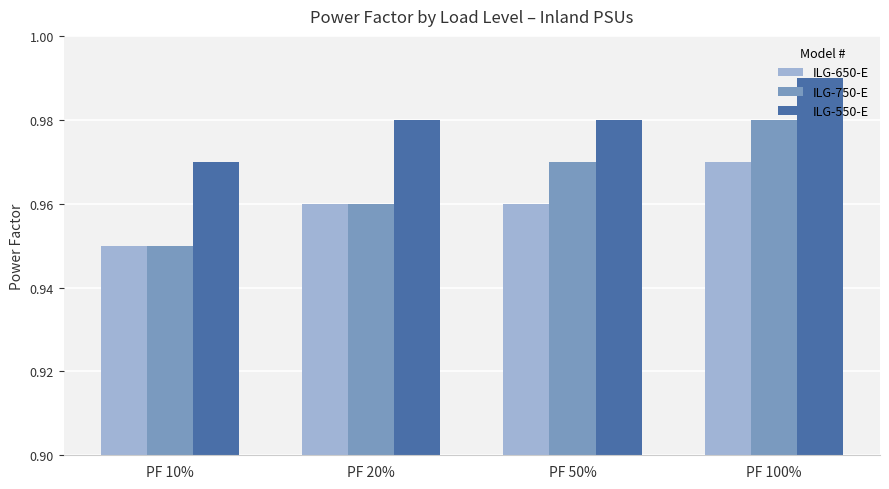

Which series has the largest range (max minus min)?

ILG-750-E